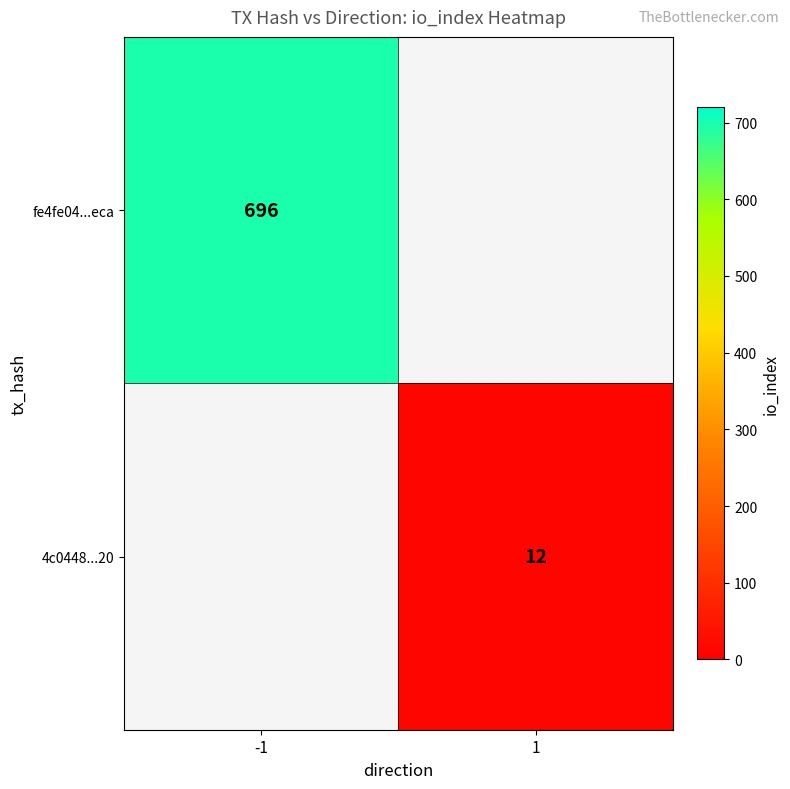

Count the number of data series in this chart.

2